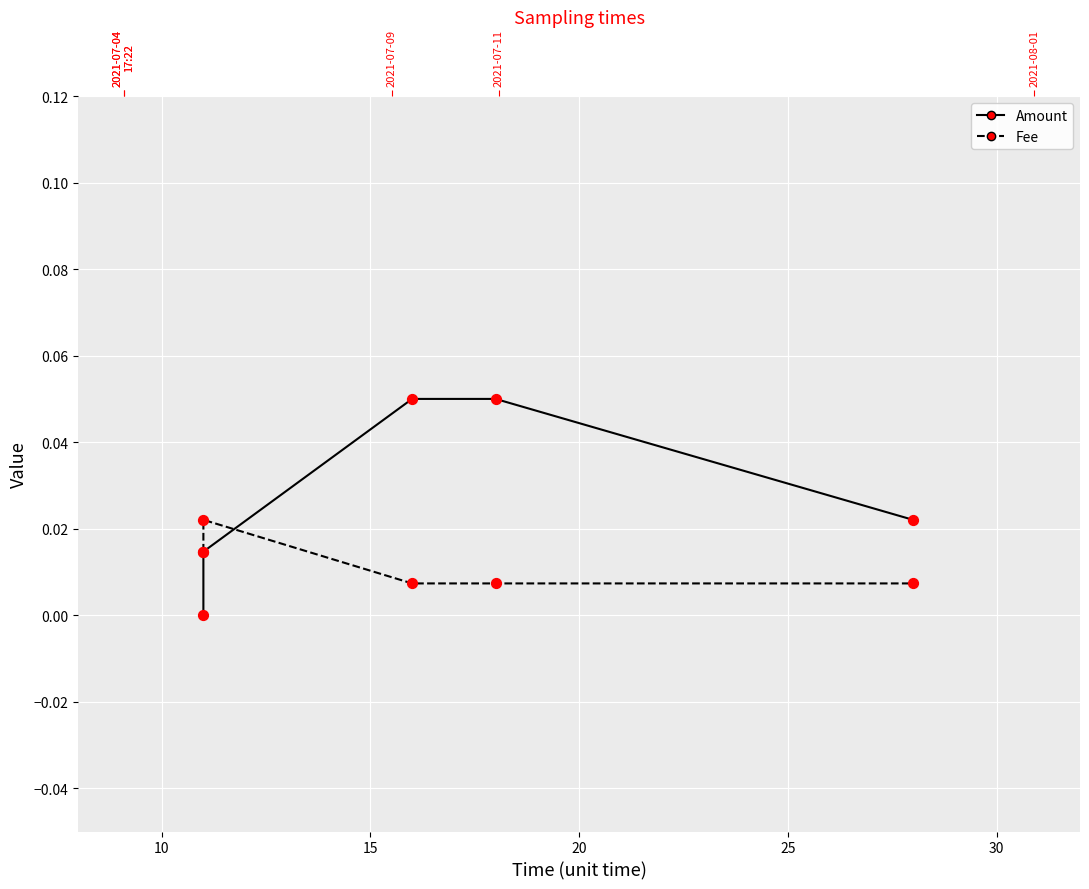

At how many categories does at least one series exceed 0?

5